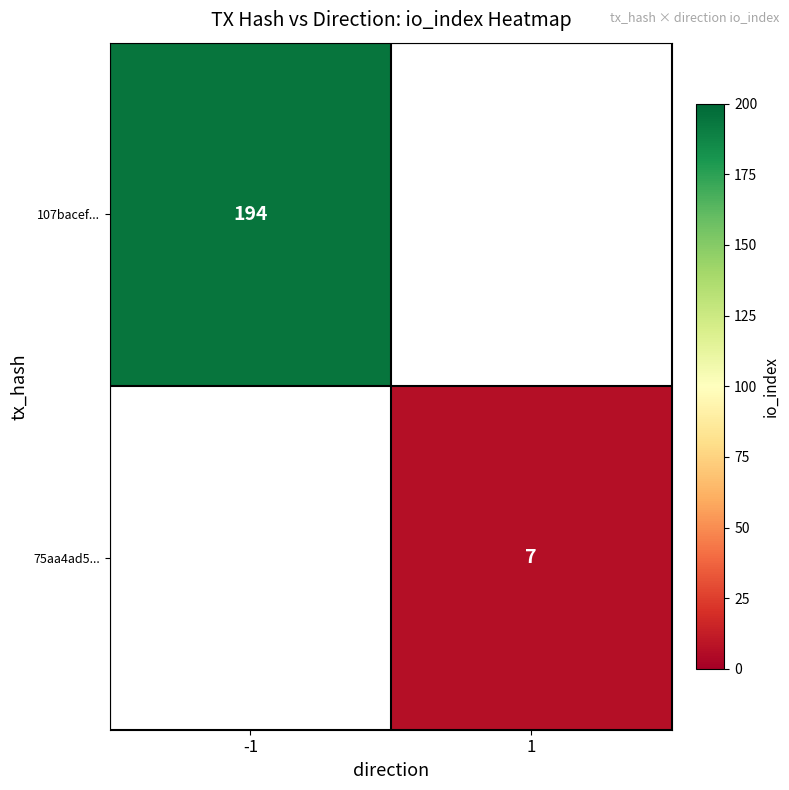

The value of 107bacef... at -1 is 127.8. True or false?

False